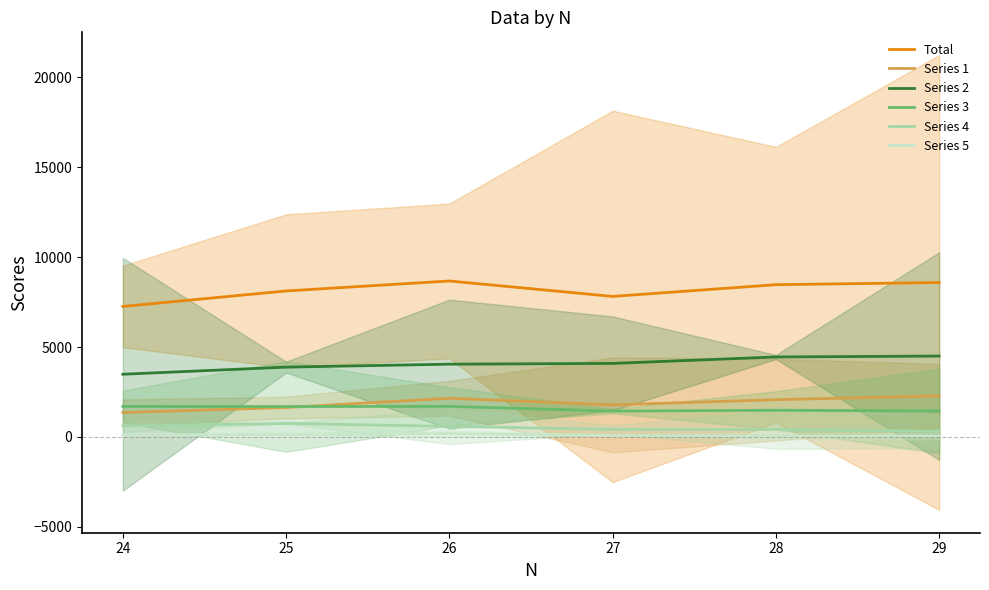

What is the total value across all series at 27?

15628